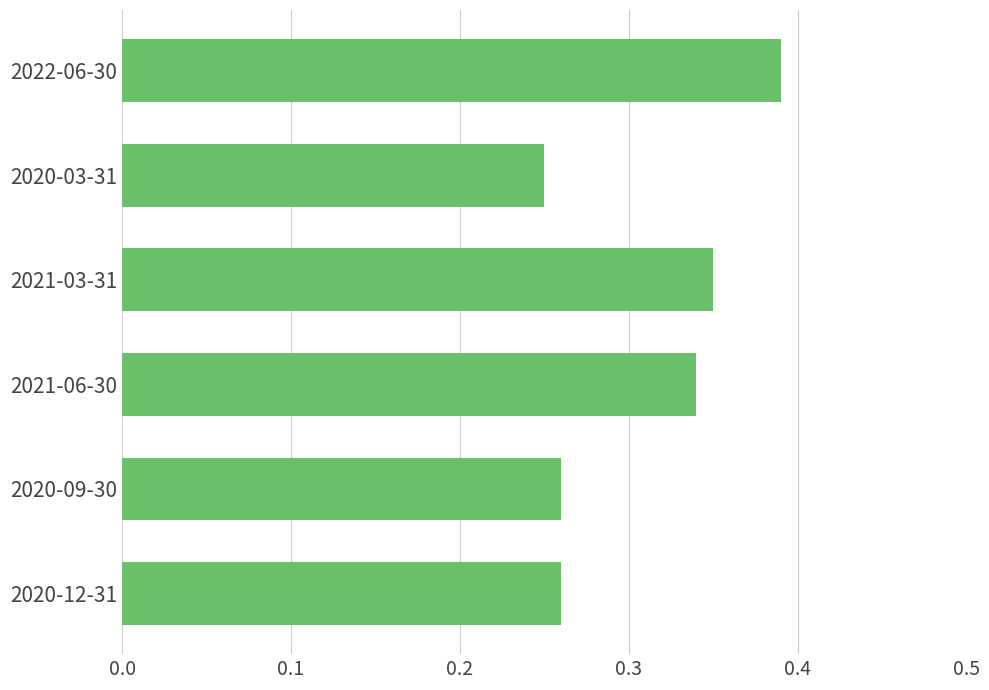

At which category does the chart reach its peak across all series?

2022-06-30